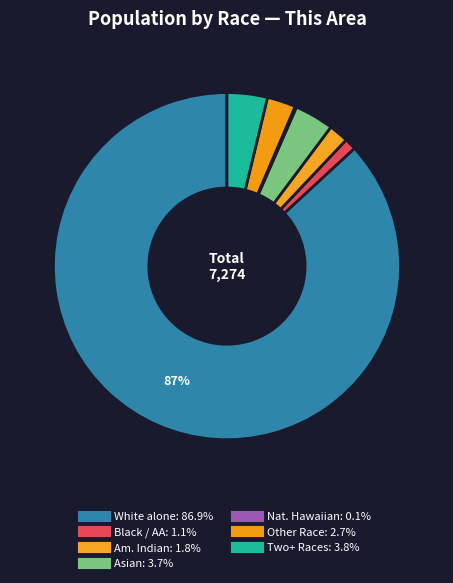

Which slice is the largest?

White alone